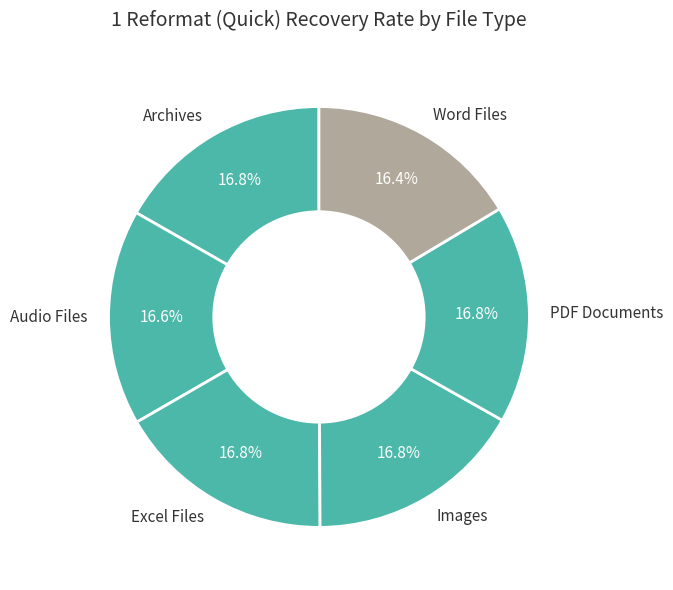

What percentage do PDF Documents and Excel Files together represent?

33.5%